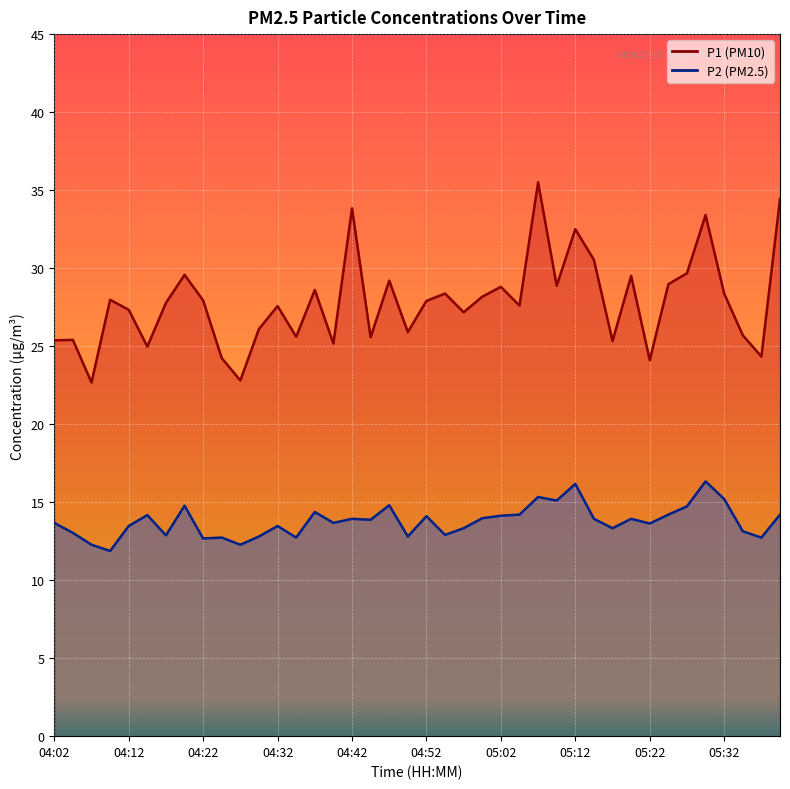

Rank the series by their maximum value, from lowest to highest.

P2, P1